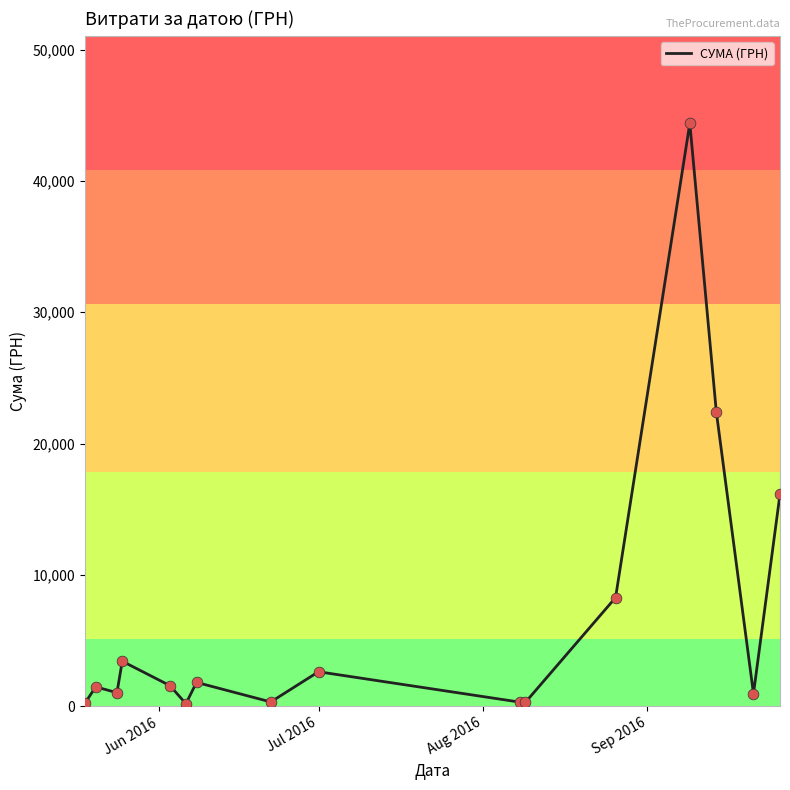

What is the maximum value shown in the chart?

44400.2